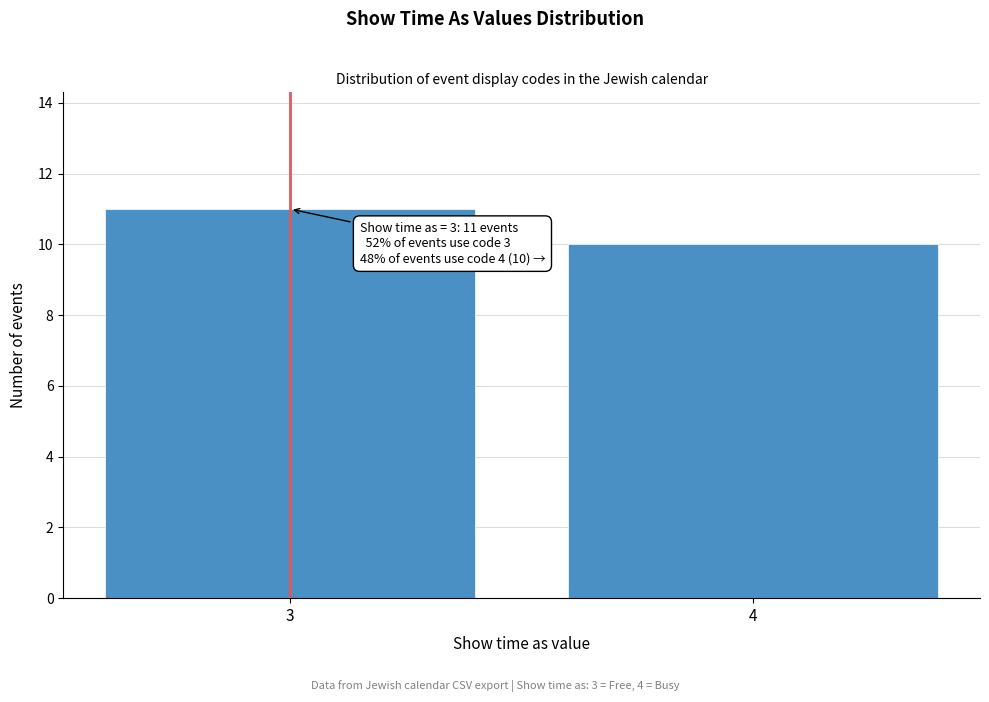

Reading right to left, what are all the values shown in this chart?

10	11